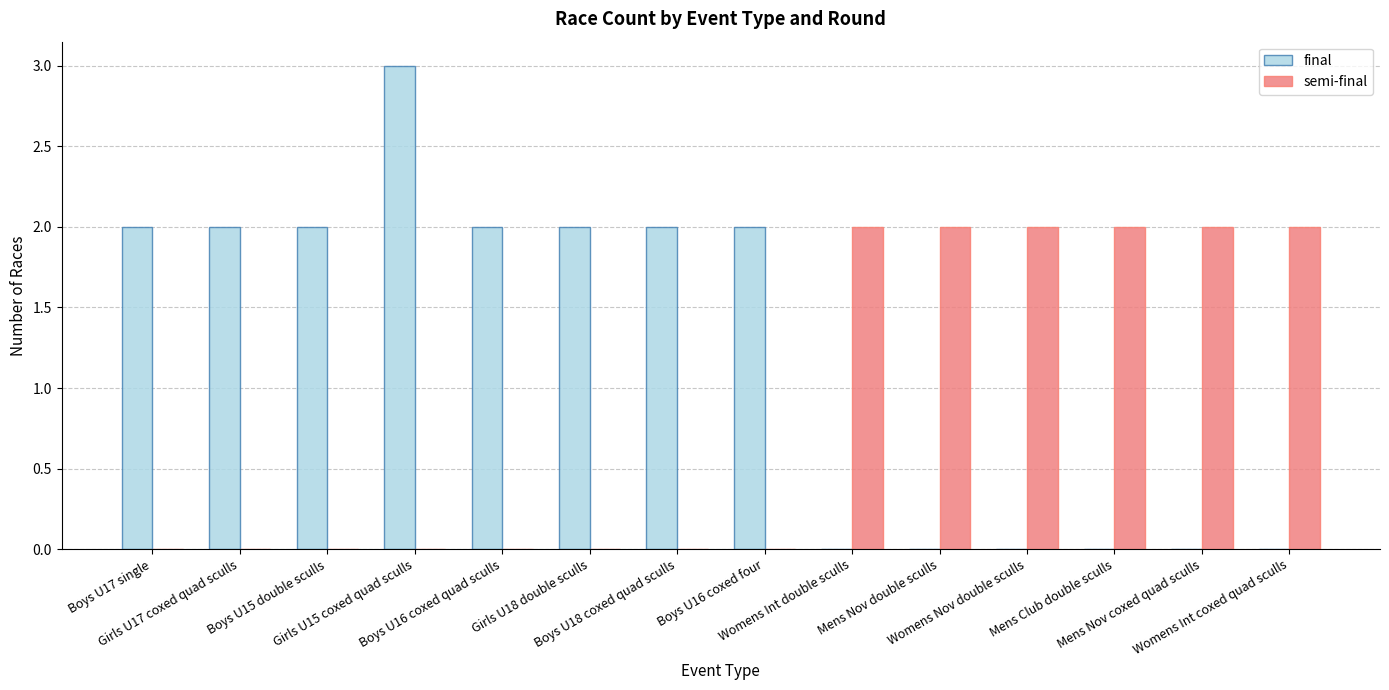

Is it true that semi-final equals 0 at Boys U18 coxed quad sculls?

True